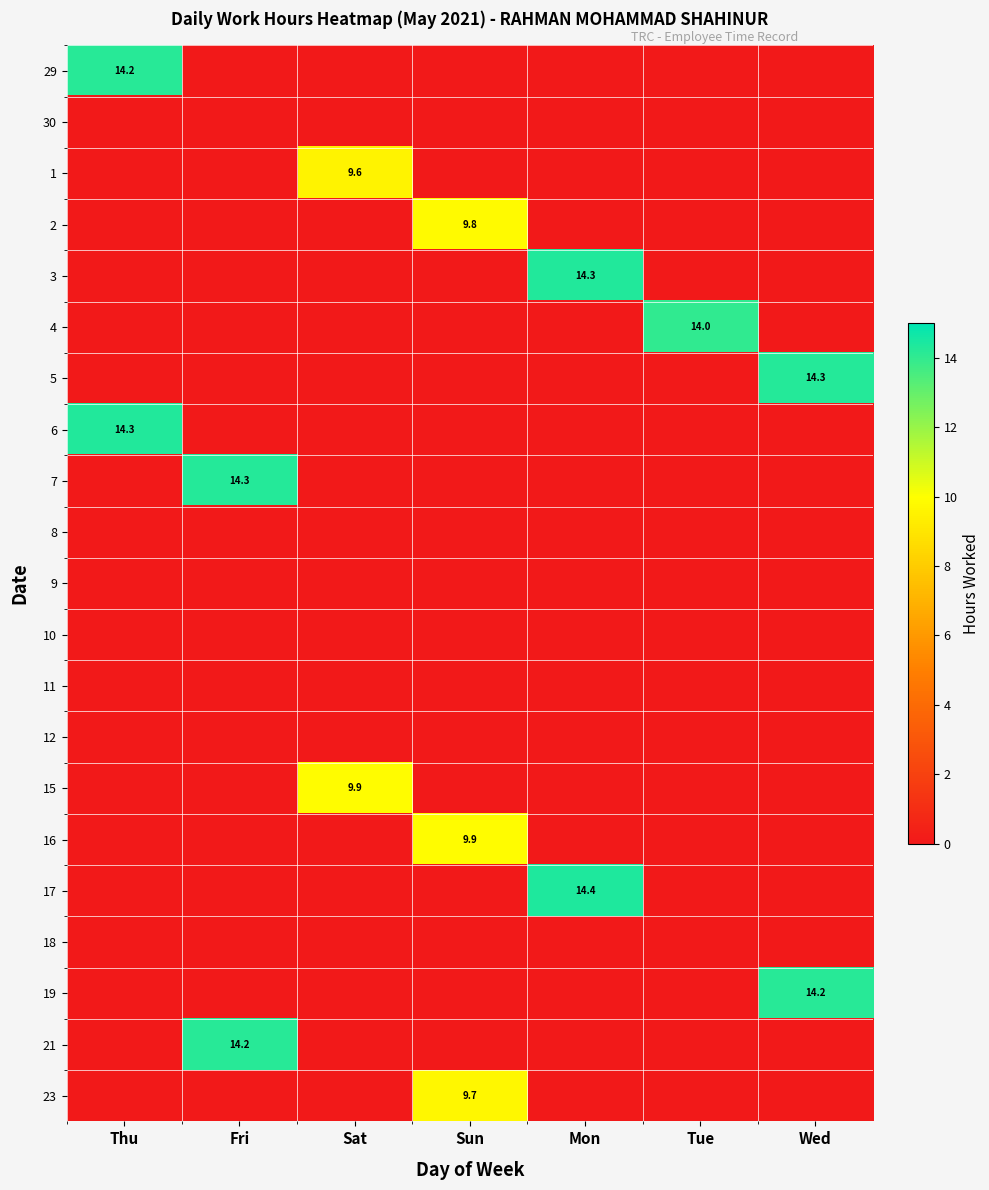

List the labels in order of 23 value, smallest first.

Thu, Fri, Sat, Mon, Tue, Wed, Sun